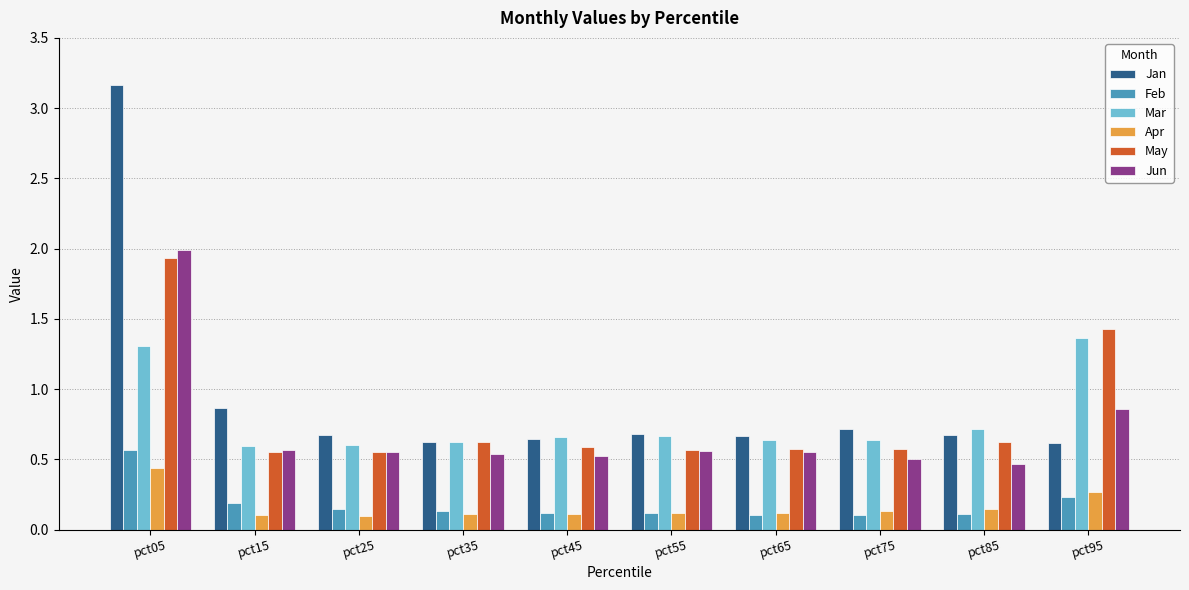

True or false: Jun has a value of 2.0 at pct05.

True